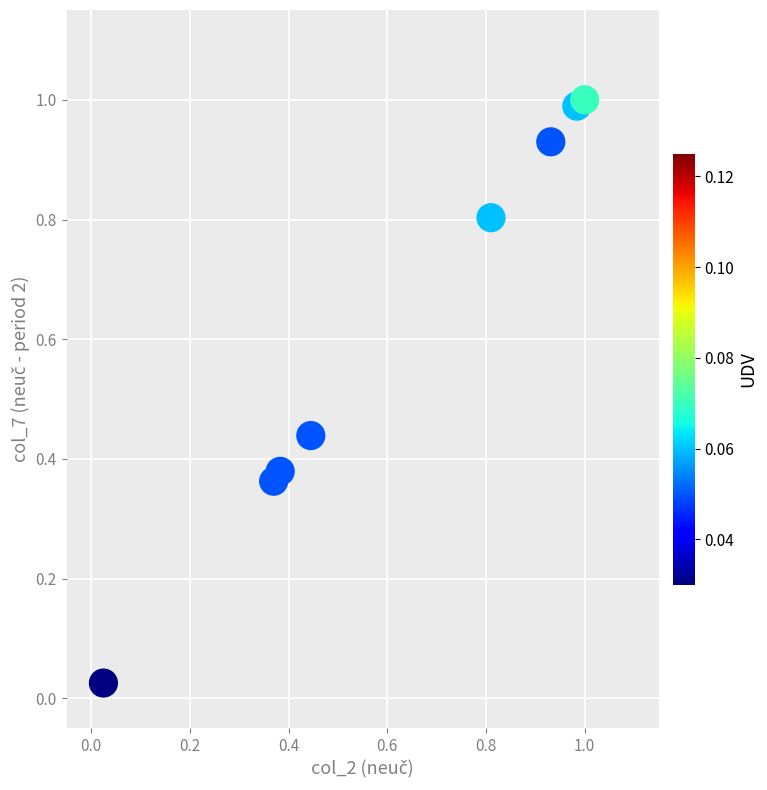

What is the range of X values (max minus min)?

1.0